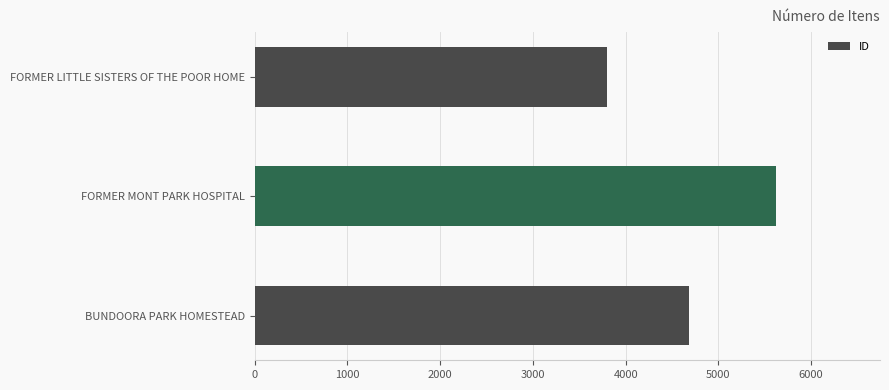

Reading bottom to top, transcribe all the data shown in this chart.

4678	5619	3799